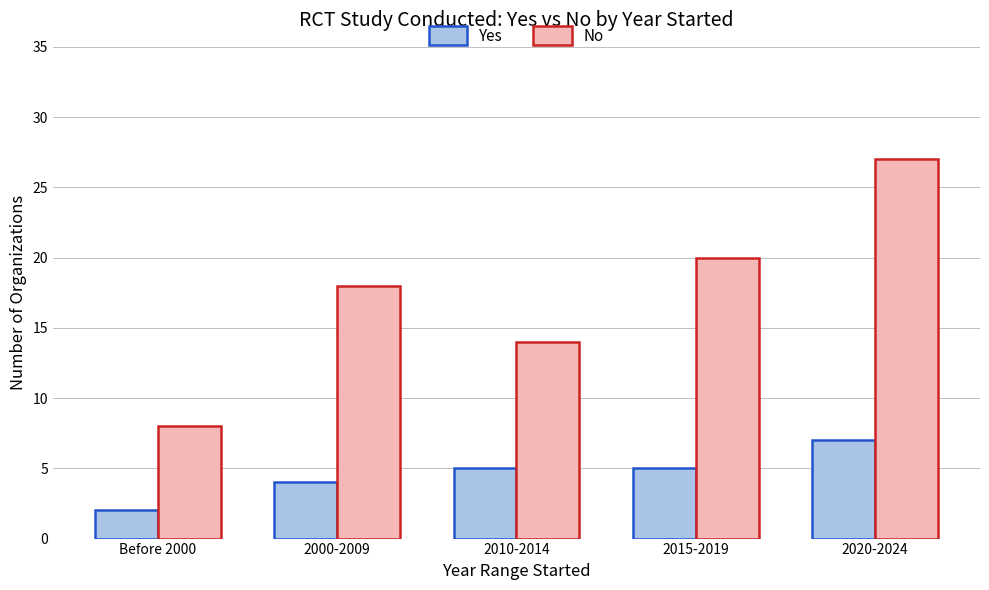

The No series shows 8 at Before 2000. True or false?

True